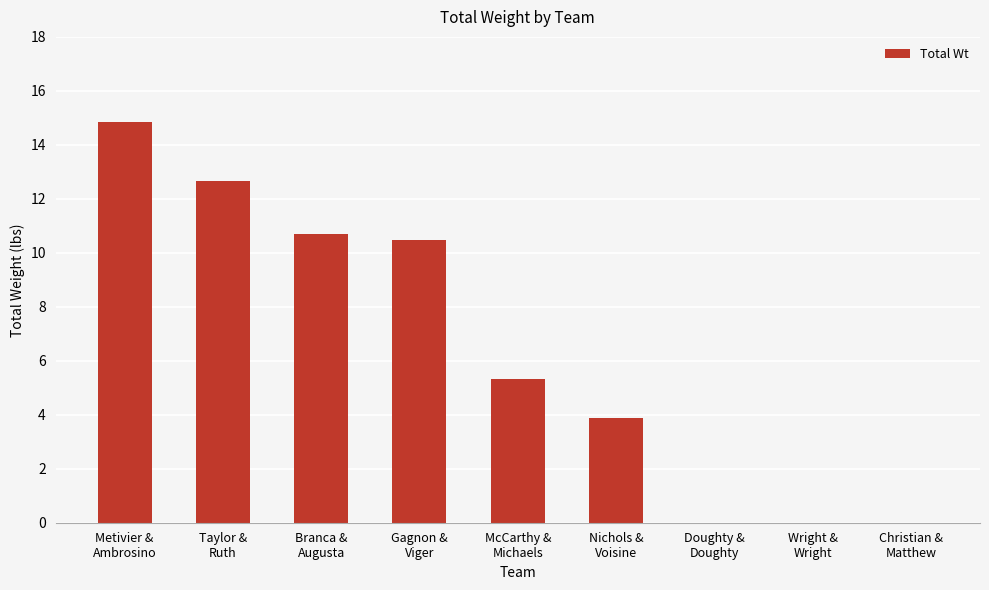

Does the chart contain stacked bars?

No